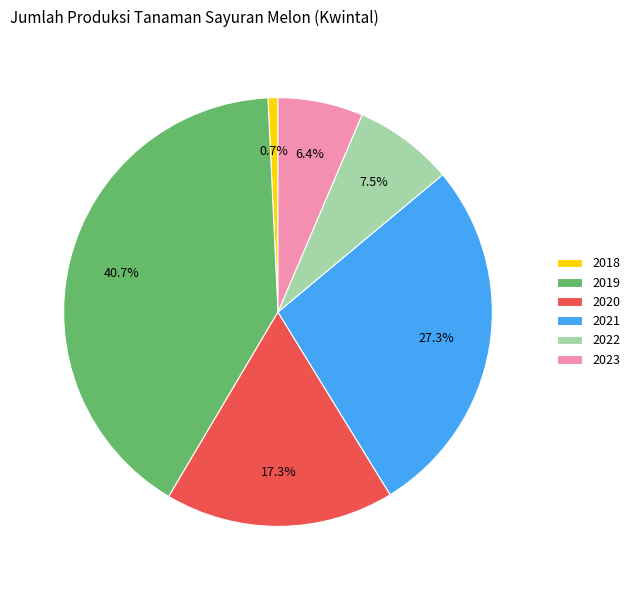

Between 2023 and 2019, which is larger?

2019